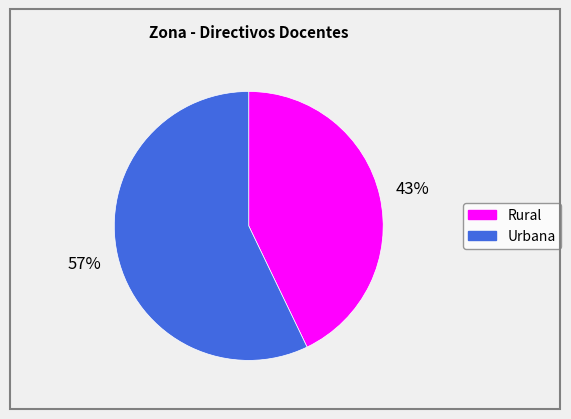

To the nearest percent, what is the difference between the Rural and Urbana slice percentages?

14%